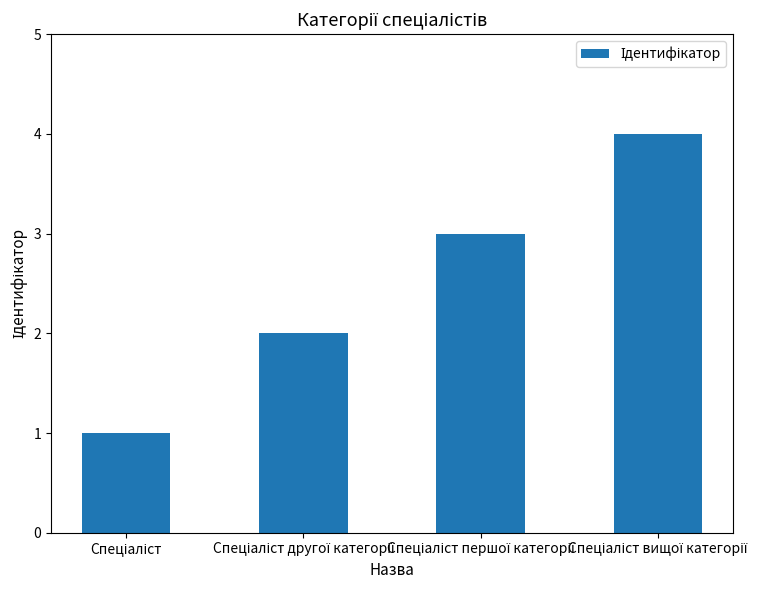

Does the chart contain stacked bars?

No